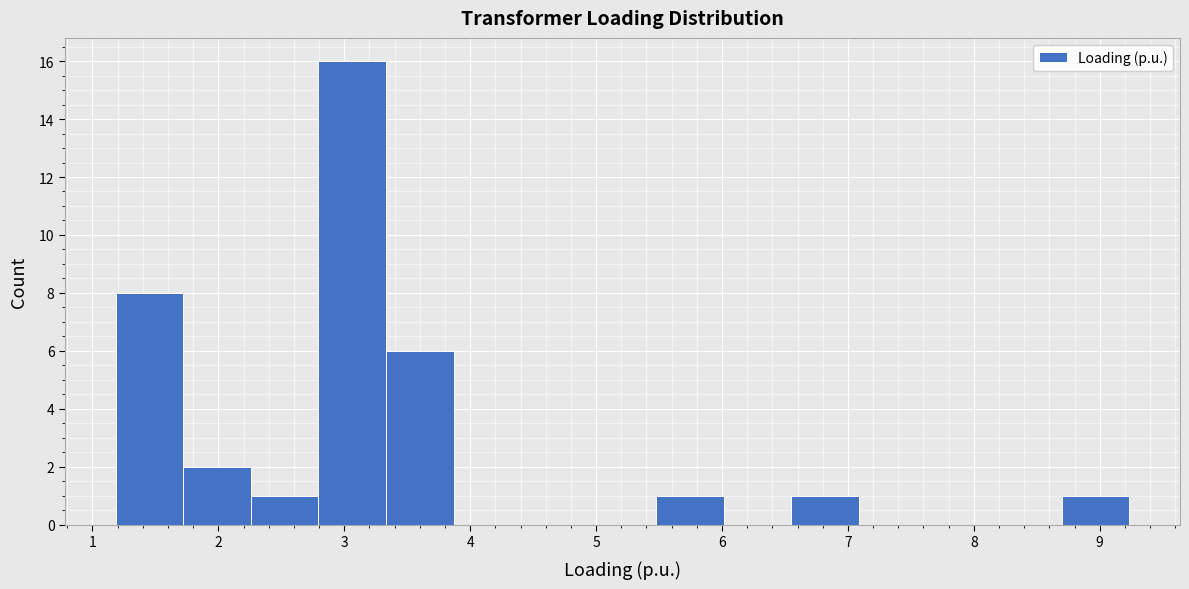

Reading left to right, list every bar in this chart as the range it spans on the x-axis followed by its height. Neither the bar edges nor the heights are printed on the chart, so give them approximately, as read against the axes.

1.2 to 1.7: 8
1.7 to 2.3: 2
2.3 to 2.8: 1
2.8 to 3.3: 16
3.3 to 3.9: 6
3.9 to 4.4: 0
4.4 to 4.9: 0
4.9 to 5.5: 0
5.5 to 6.0: 1
6.0 to 6.6: 0
6.6 to 7.1: 1
7.1 to 7.6: 0
7.6 to 8.2: 0
8.2 to 8.7: 0
8.7 to 9.2: 1